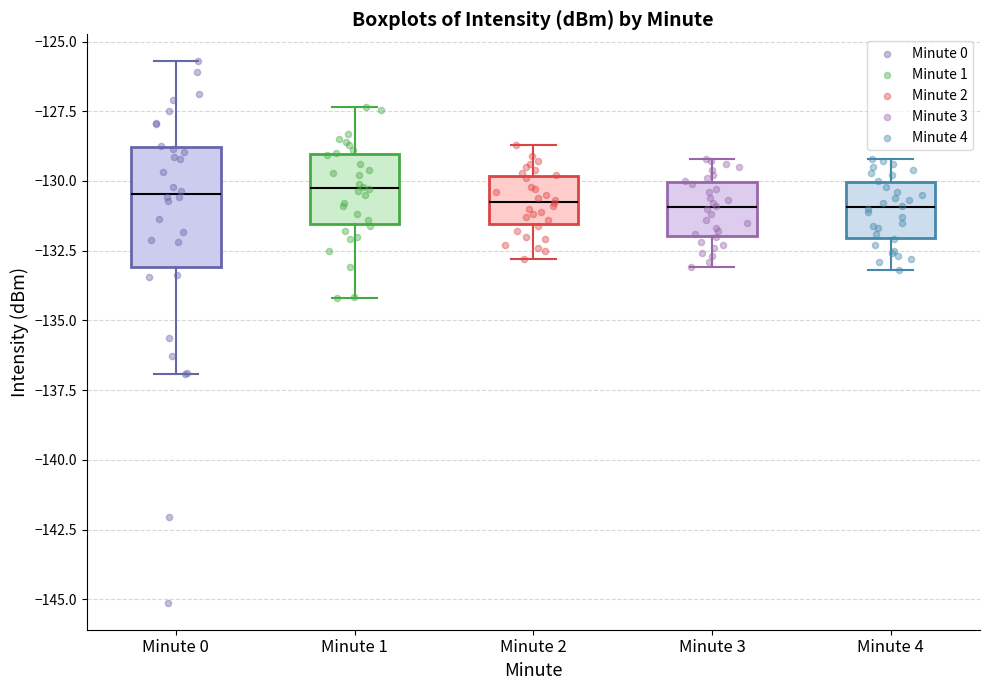

Comparing the boxes themselves (not the whiskers), which one is the tallest?

Minute 0